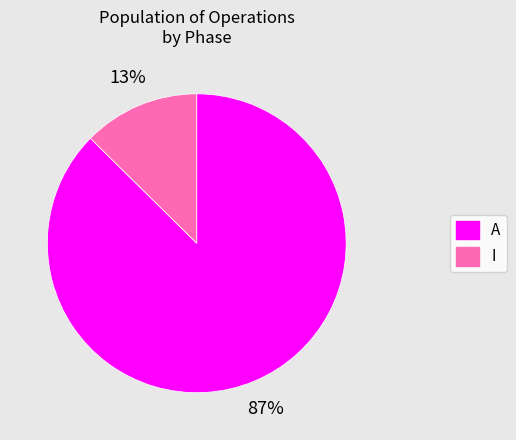

Is there any slice that represents more than half of the pie?

Yes